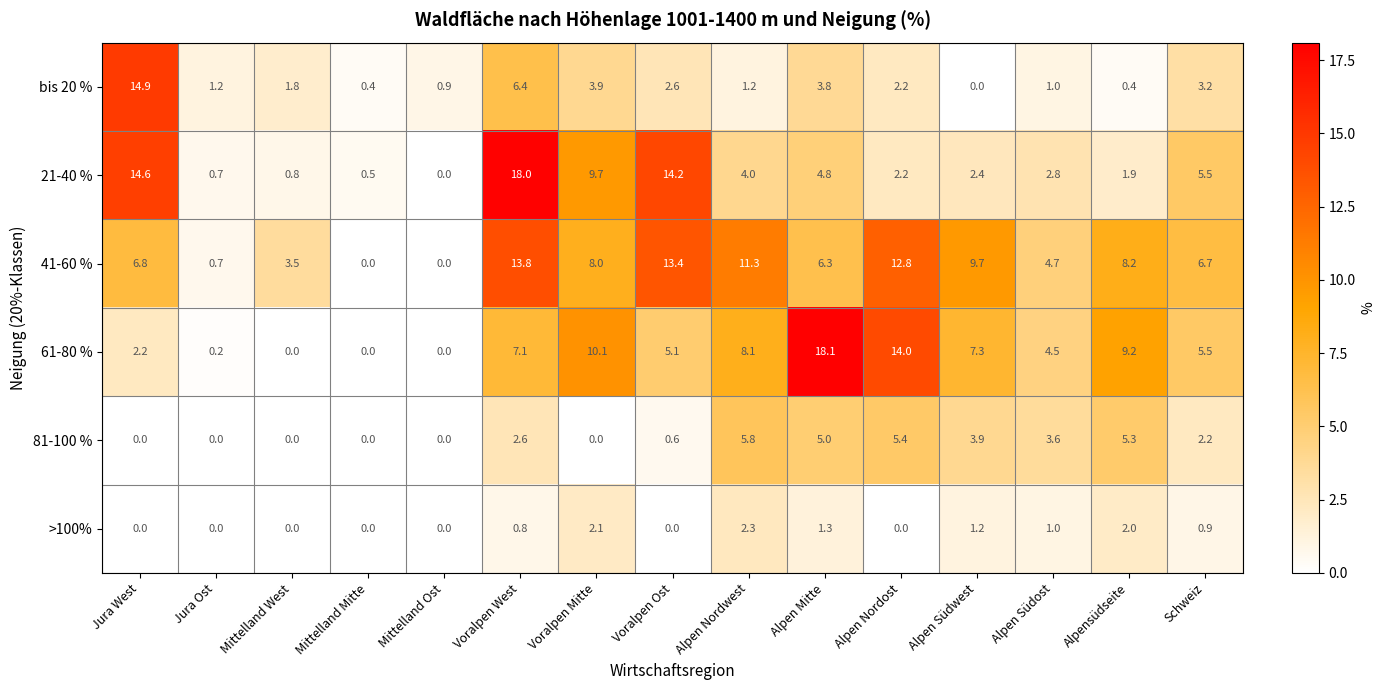

How many distinct data groups are displayed?

6